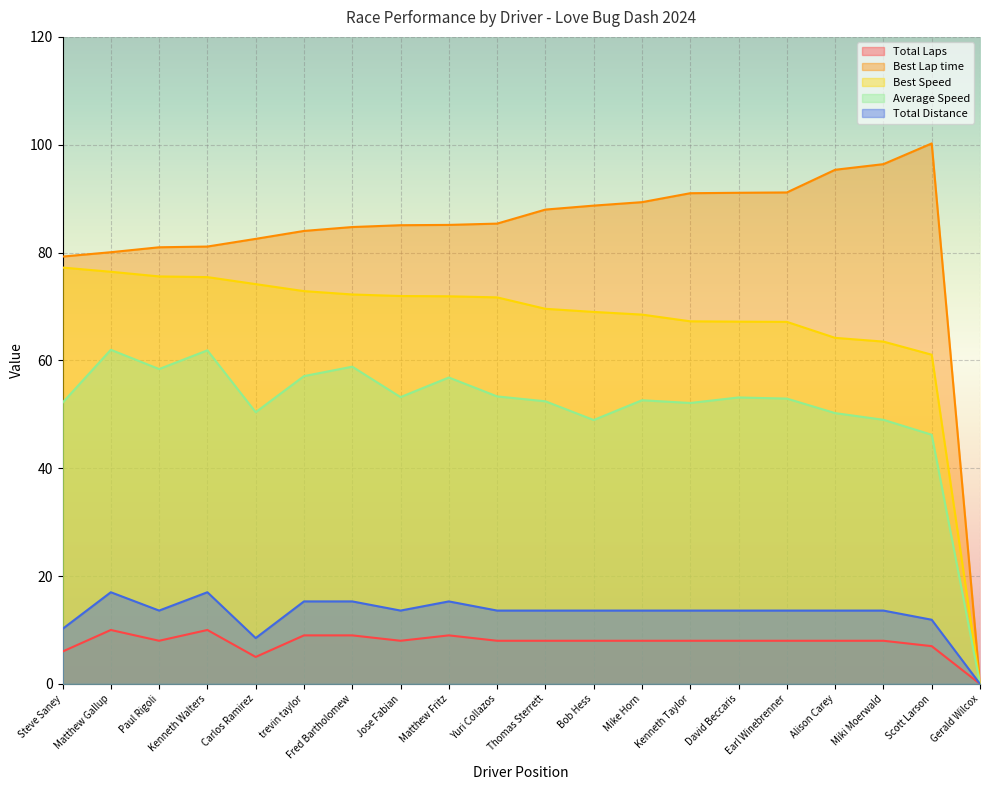

What is the greatest value displayed?

100.2